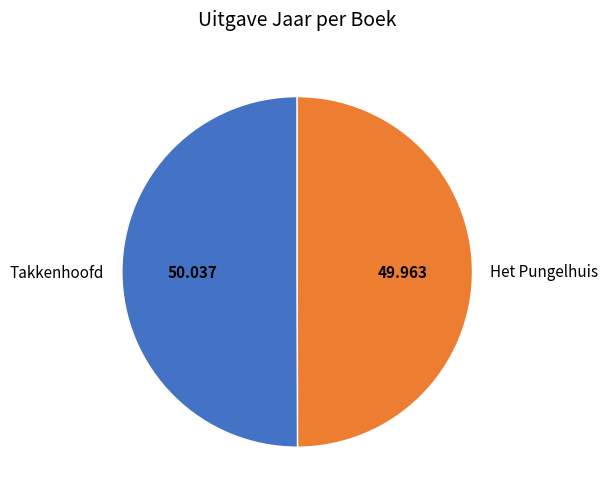

Do Het Pungelhuis and Takkenhoofd together represent more than half of the pie?

Yes